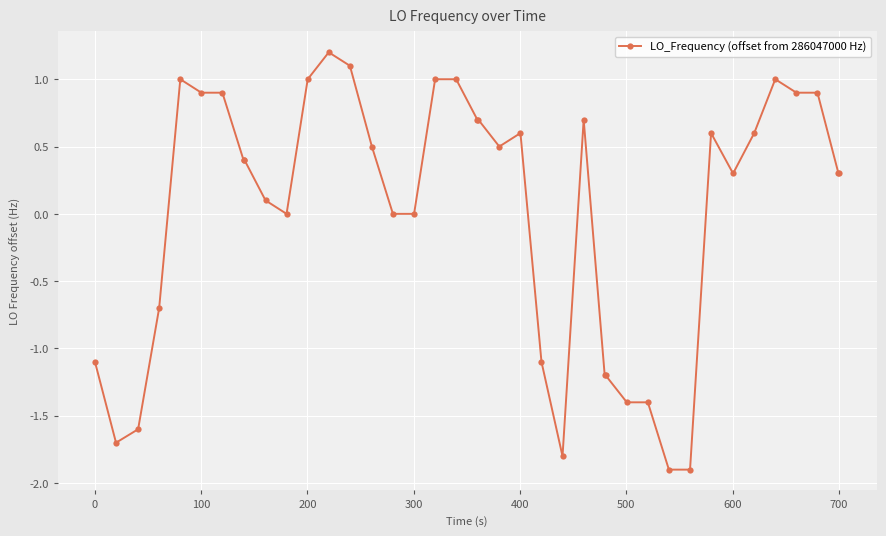

What is the difference between the maximum and minimum values?

3.1